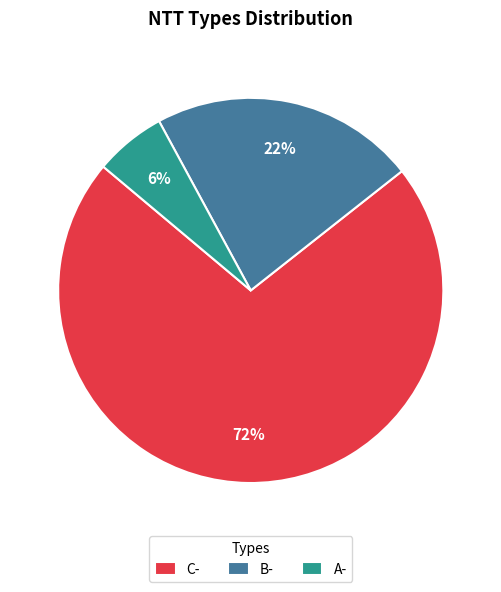

Is it true that C- is 78% of the pie?

False